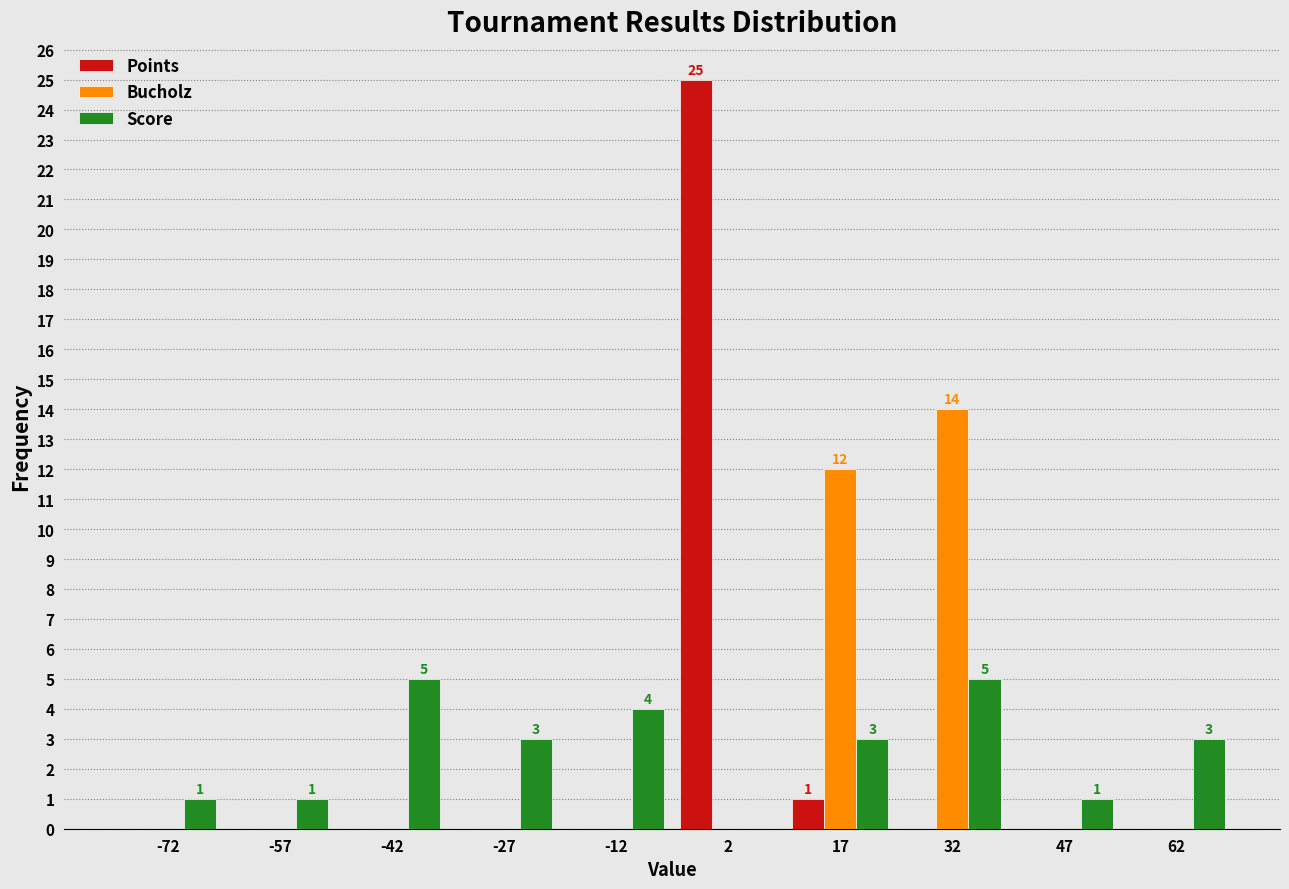

In the Points series, which range on the x-axis has the tallest bar?

-5 to 10